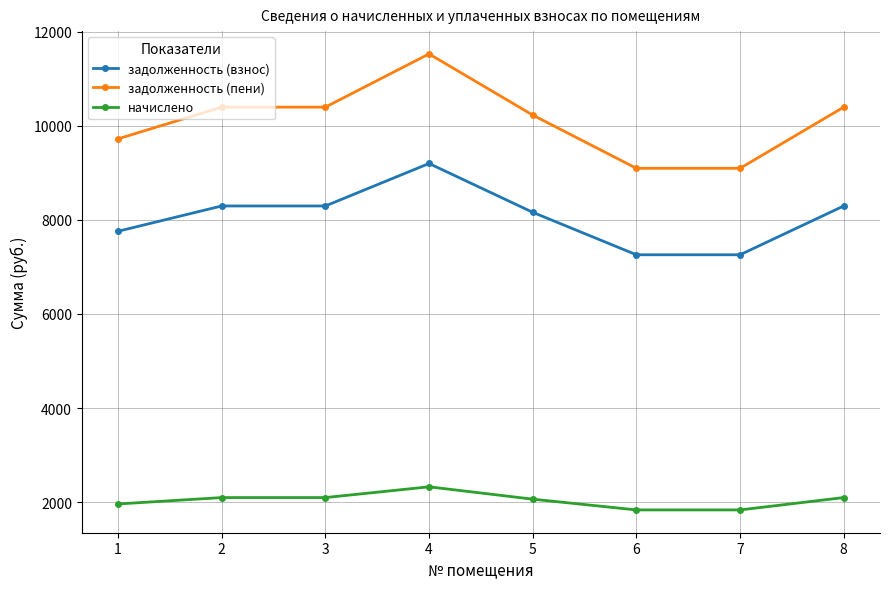

True or false: задолженность (пени) and задолженность (взнос) cross at least once.

False